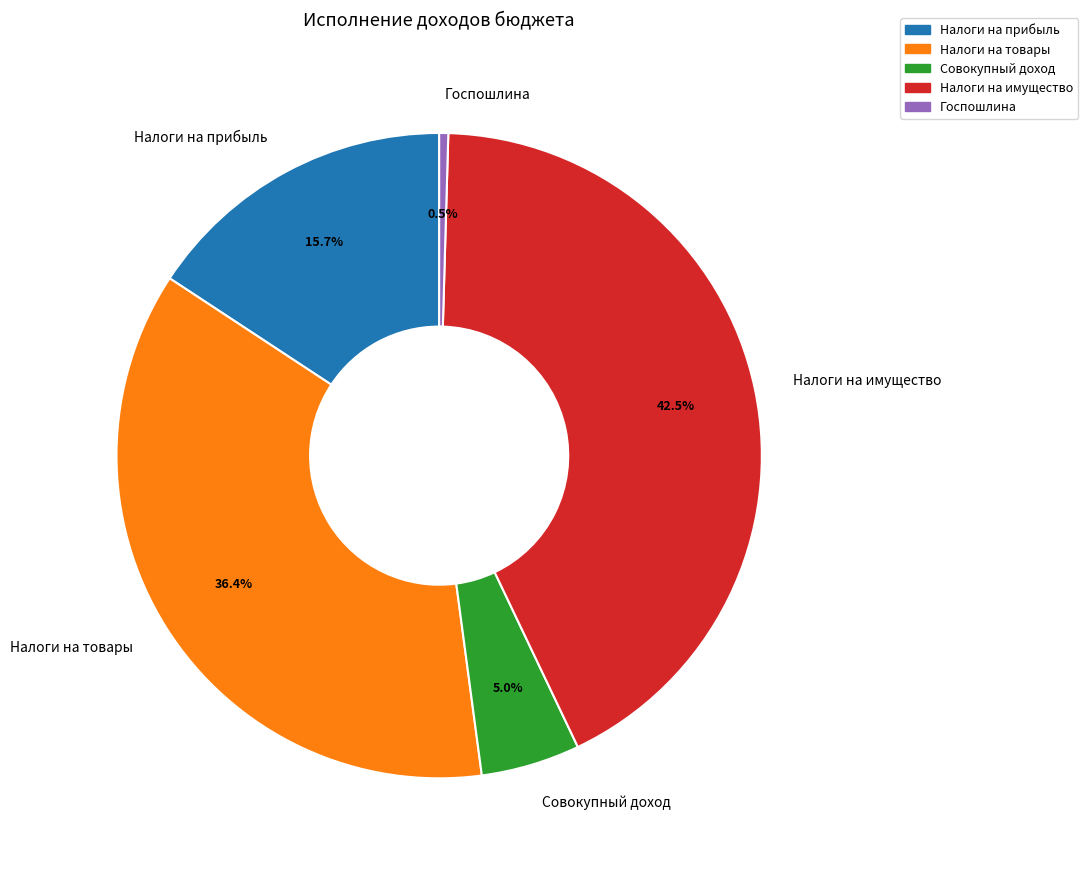

How many segments does this pie chart have?

5